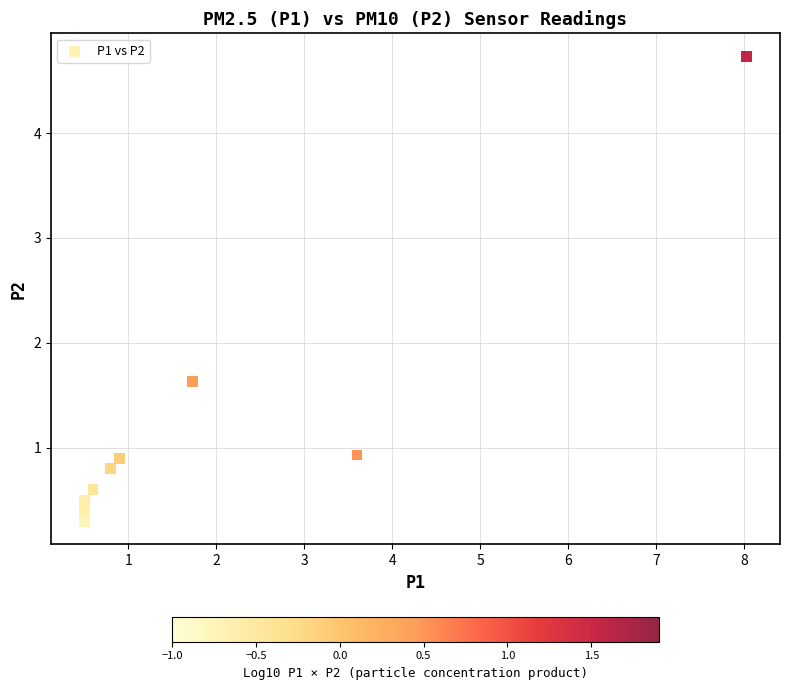

What Y value in the scatter plot is closest to 2?

1.6